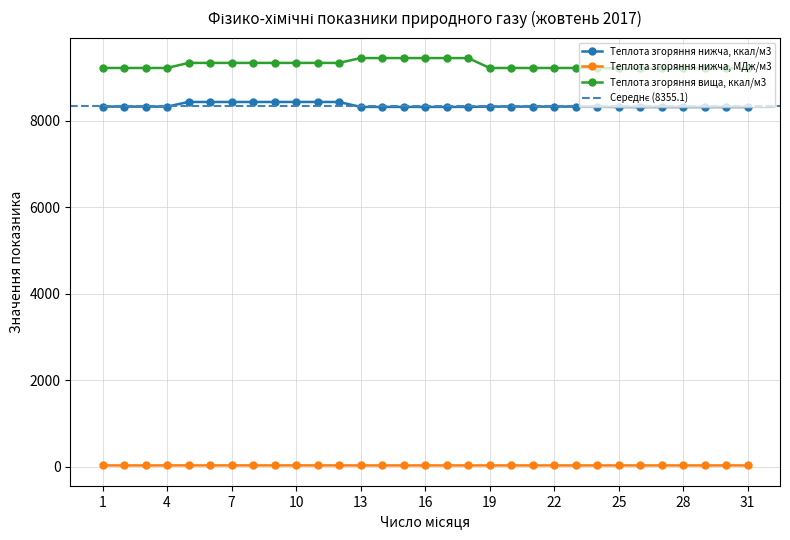

Is it true that Теплота згоряння вища, ккал/м3 equals 16310.6 at 22?

False